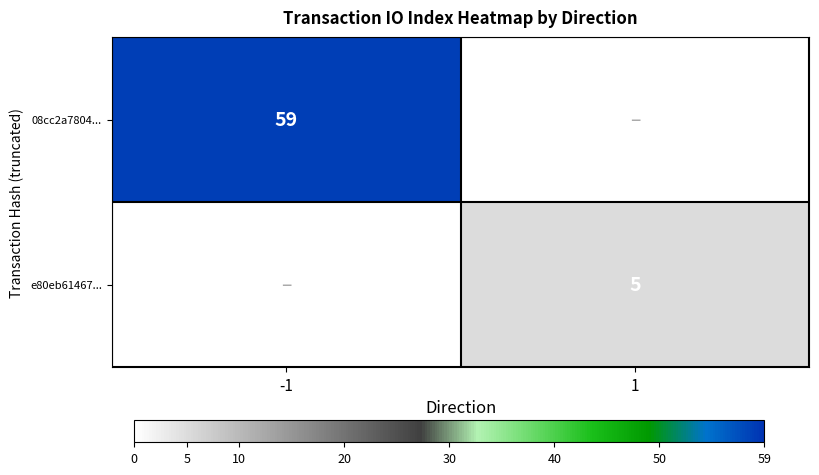

True or false: 08cc2a7804... has a value of 59 at -1.

True